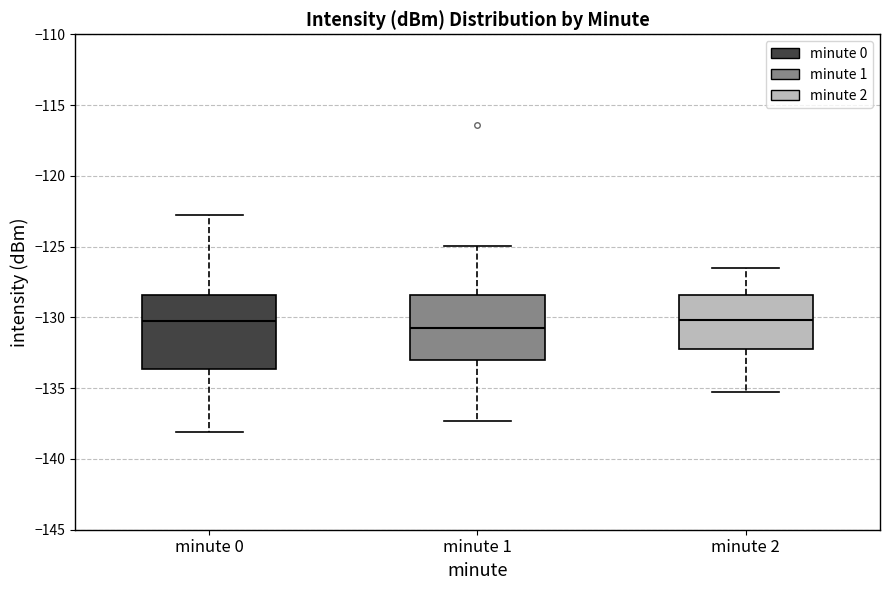

Reading left to right, transcribe this box plot: for each box, give where its median line is, the range the box spans, and where its two whiskers end, as read against the y-axis. The values are not printed on the chart, so give them approximately, as read against the axis.

minute 0: median -130.5, box -133.5 to -128.5, whiskers -138.0 to -123.0
minute 1: median -130.5, box -133.0 to -128.5, whiskers -137.5 to -125.0
minute 2: median -130.0, box -132.0 to -128.5, whiskers -135.5 to -126.5